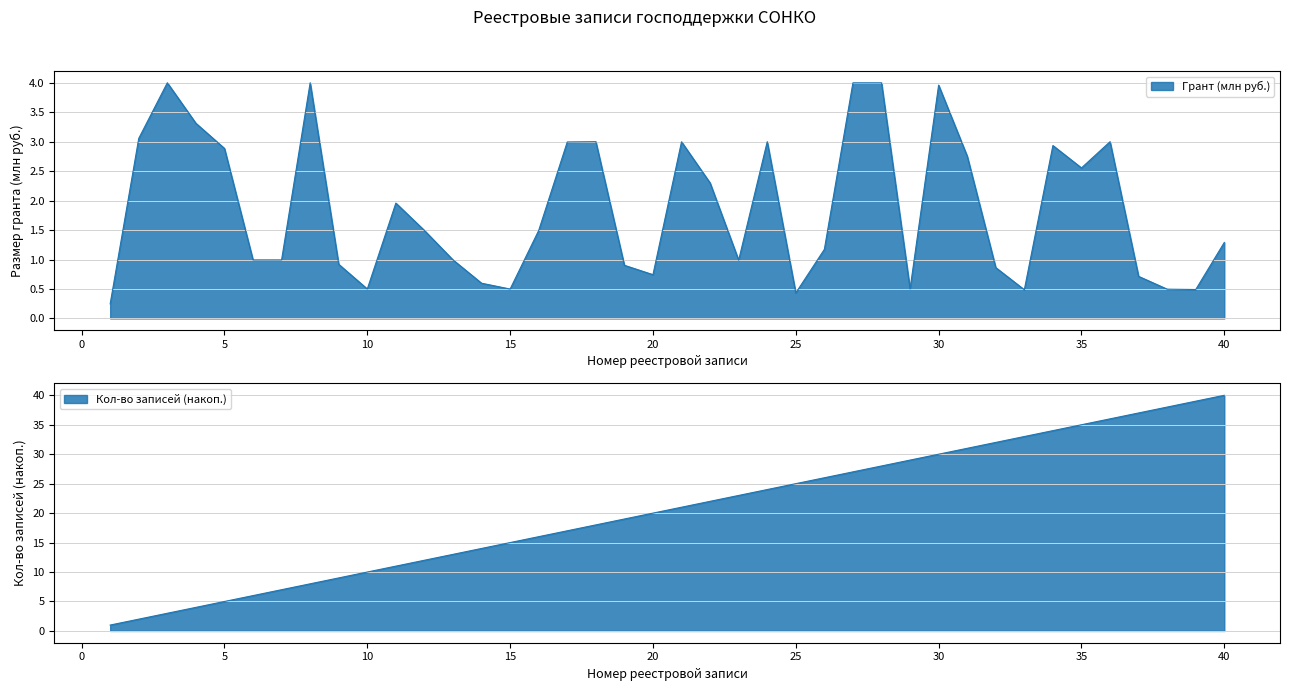

What is the value of the Кол-во записей (накоп.) point at the 4th from the left?

4.0